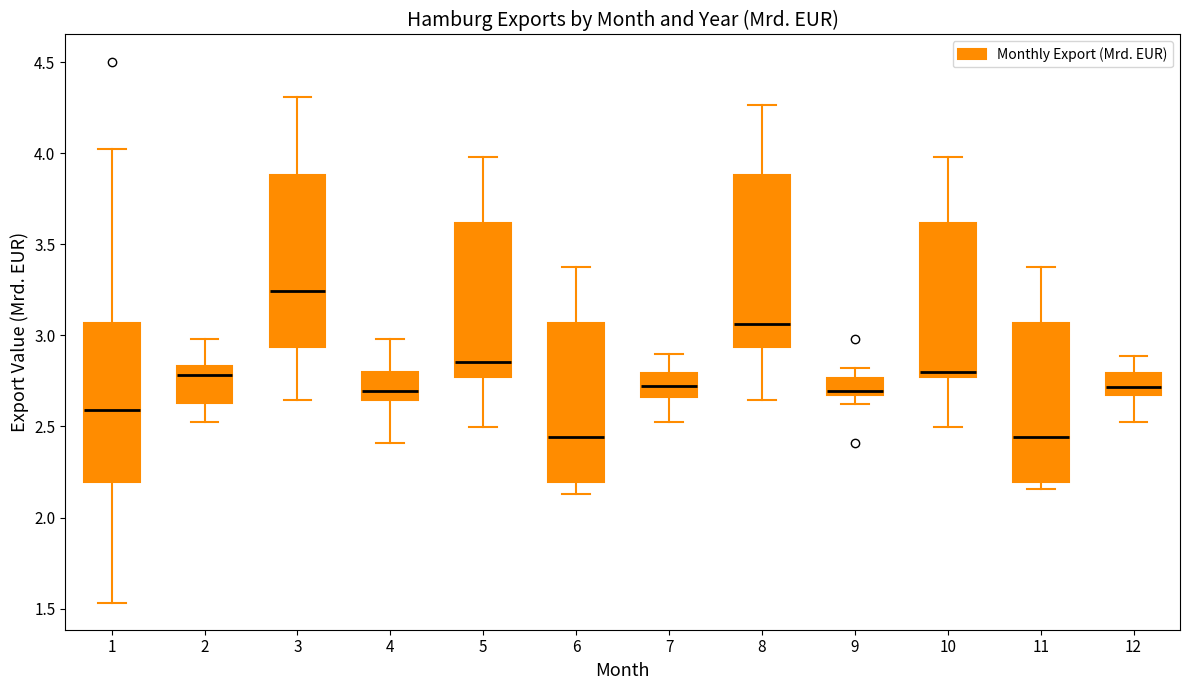

Reading left to right, read every box against the y-axis: the position of its median line, the range the box covers, and the ends of its whiskers. The values are not printed on the chart, so give them approximately, as read against the axis.

1: median 2.60, box 2.20 to 3.05, whiskers 1.55 to 4.00
2: median 2.80, box 2.65 to 2.85, whiskers 2.55 to 3.00
3: median 3.25, box 2.95 to 3.90, whiskers 2.65 to 4.30
4: median 2.70, box 2.65 to 2.80, whiskers 2.40 to 3.00
5: median 2.85, box 2.75 to 3.60, whiskers 2.50 to 4.00
6: median 2.45, box 2.20 to 3.05, whiskers 2.15 to 3.40
7: median 2.70, box 2.65 to 2.80, whiskers 2.55 to 2.90
8: median 3.05, box 2.95 to 3.90, whiskers 2.65 to 4.25
9: median 2.70, box 2.65 to 2.75, whiskers 2.60 to 2.80
10: median 2.80, box 2.75 to 3.60, whiskers 2.50 to 4.00
11: median 2.45, box 2.20 to 3.05, whiskers 2.15 to 3.40
12: median 2.70, box 2.65 to 2.80, whiskers 2.55 to 2.90